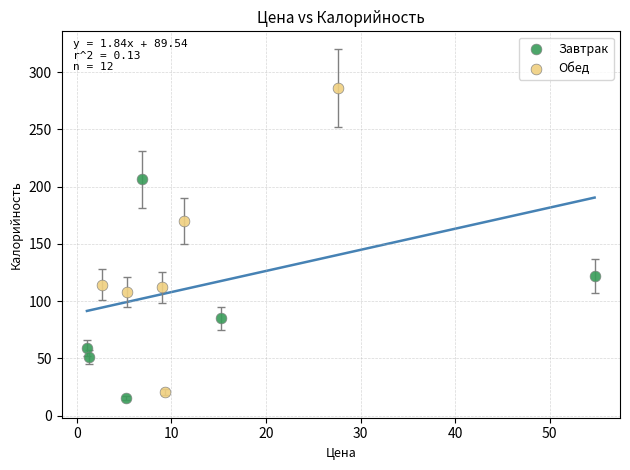

Which series contains the highest Y value?

Обед